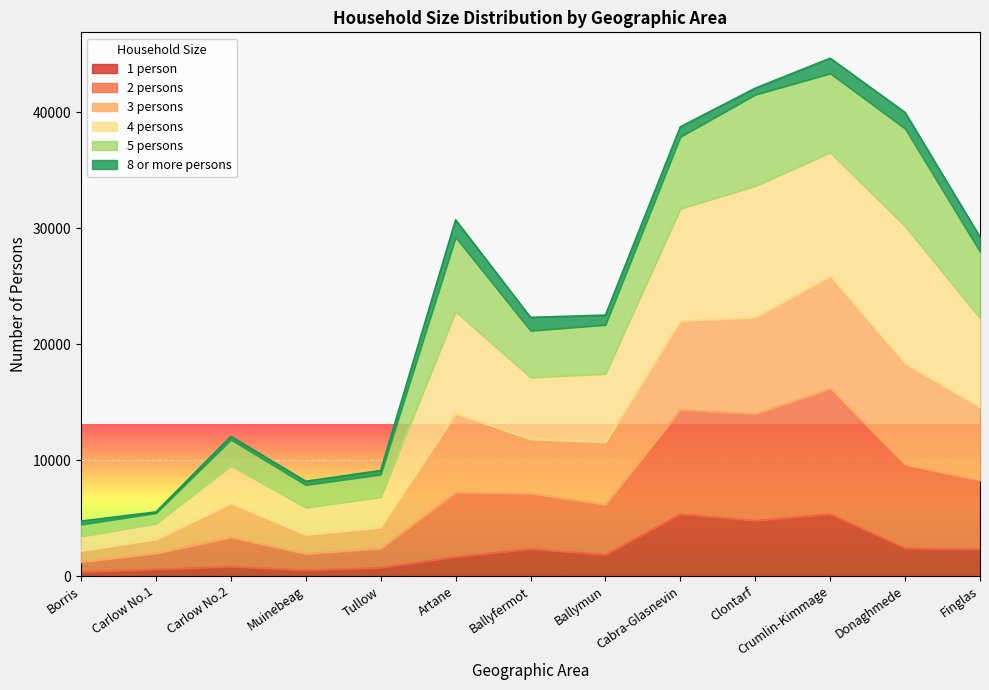

What is the value of the 1 person point at the 2nd from the left?

576